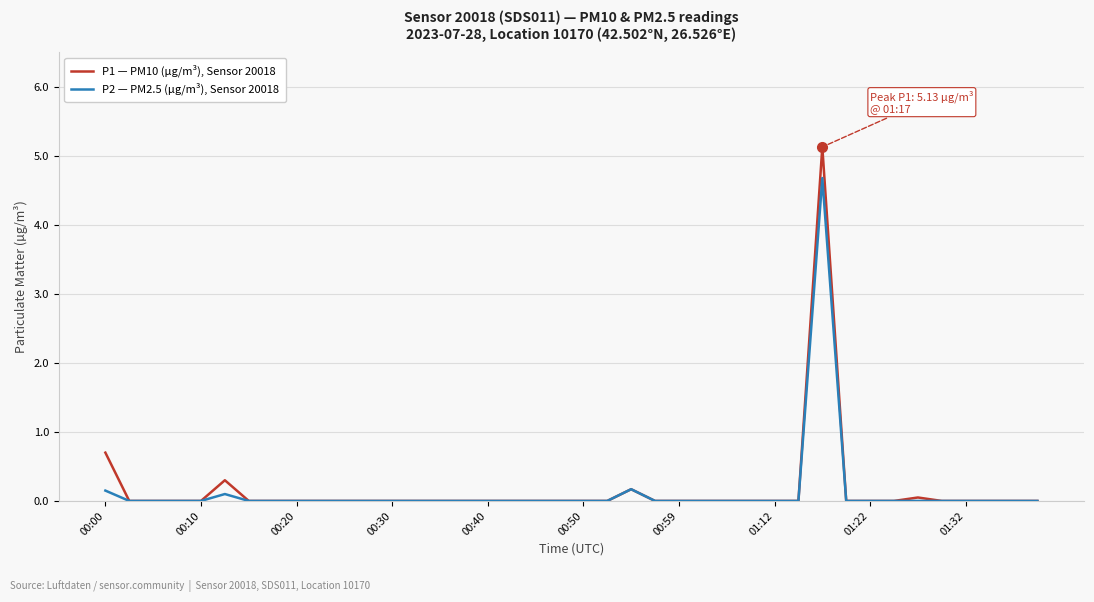

What is the greatest value displayed?

5.1